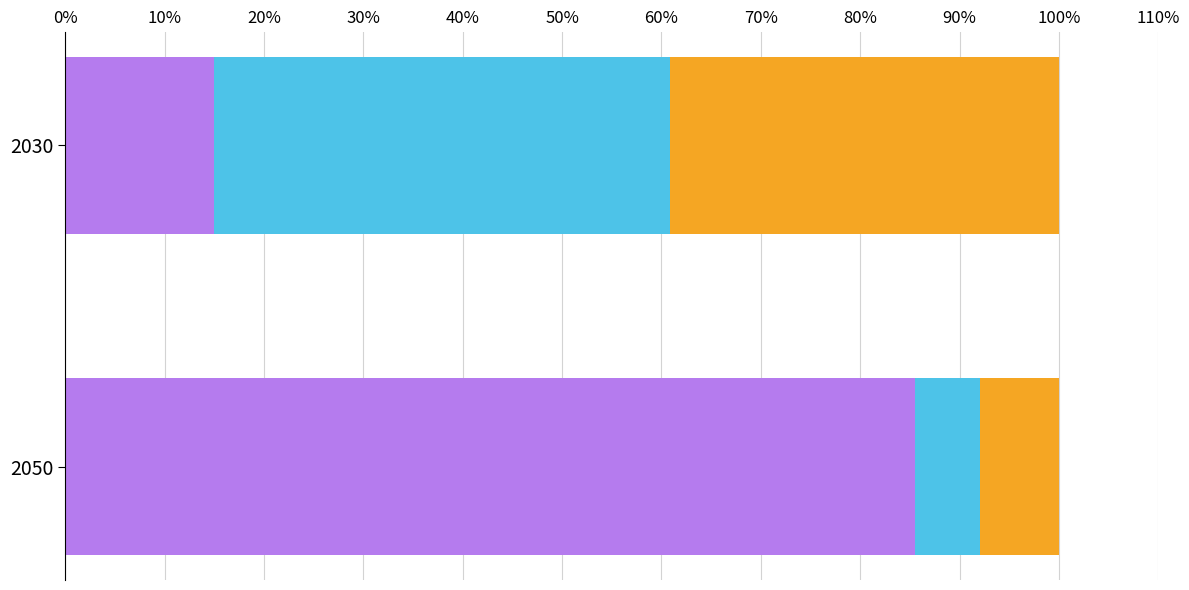

What is the total value across all series at 2050?

100.0